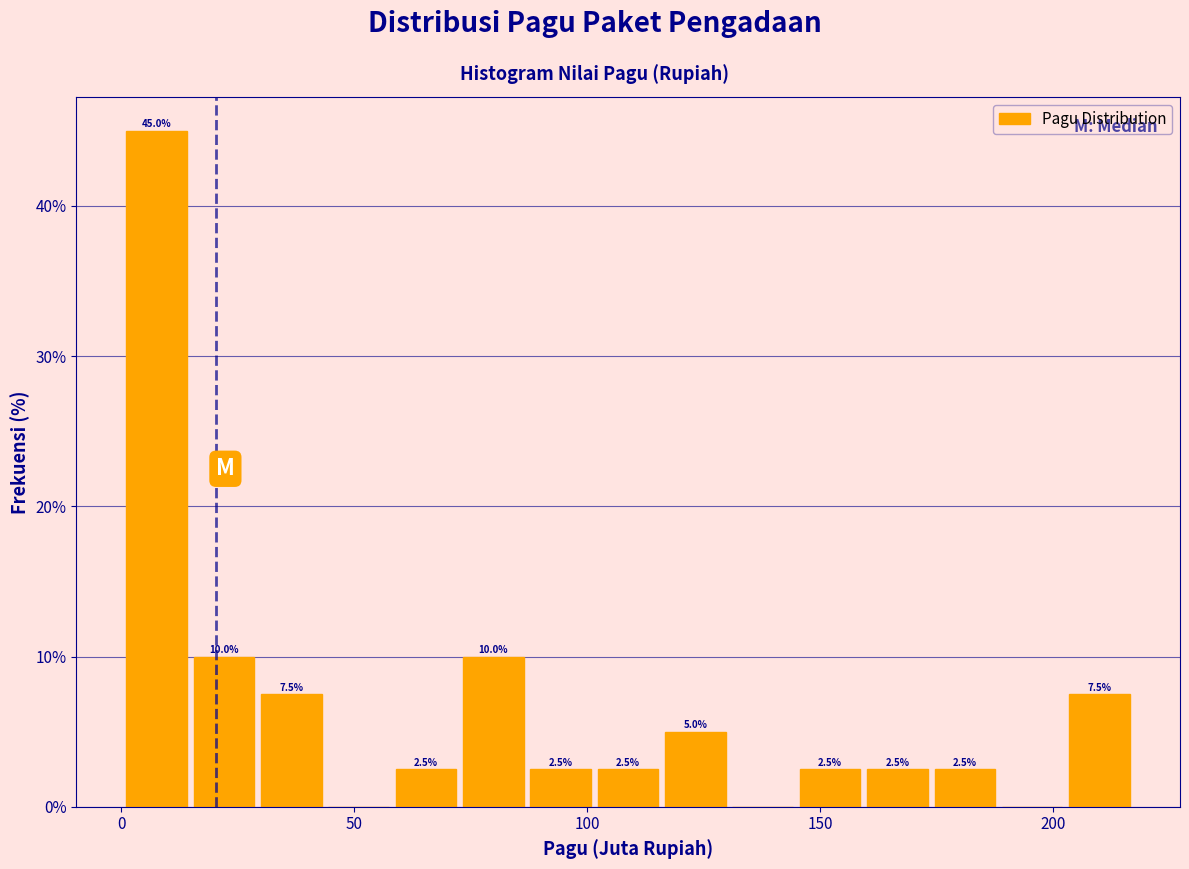

Read against the x-axis, roughly where is the centre of the tallest bar?

10